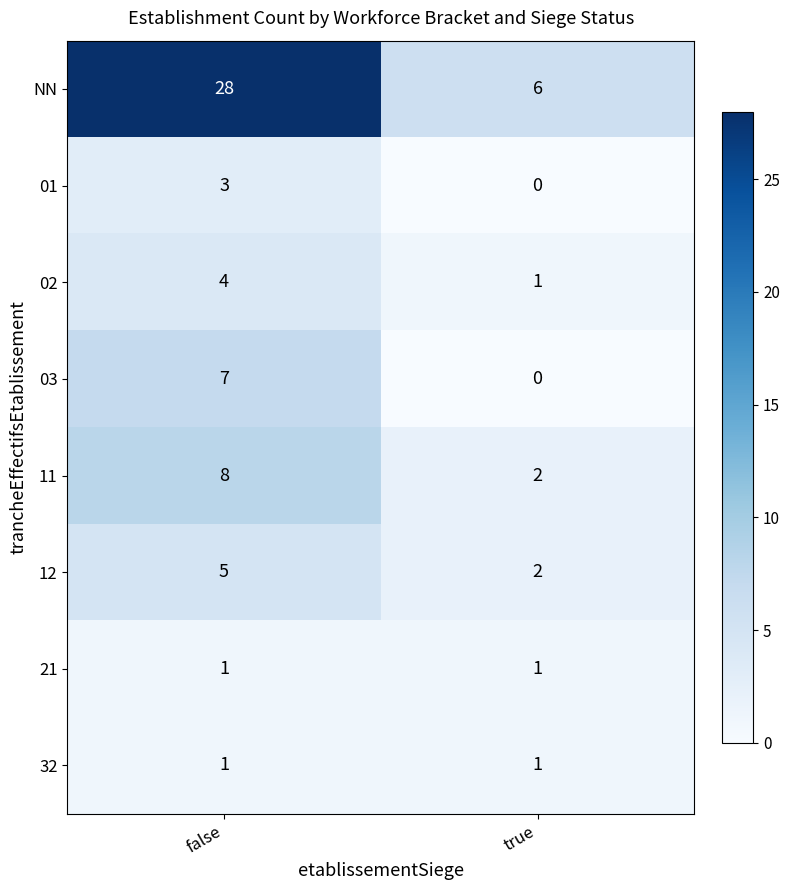

What is the average value of the 11 series?

5